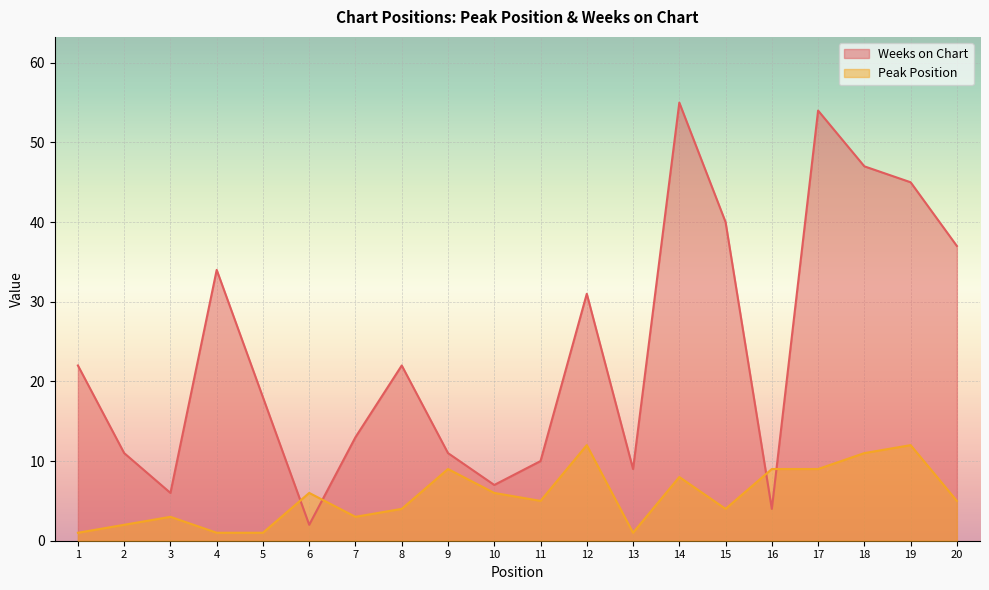

Where does the Peak Position series first go above 5?

6